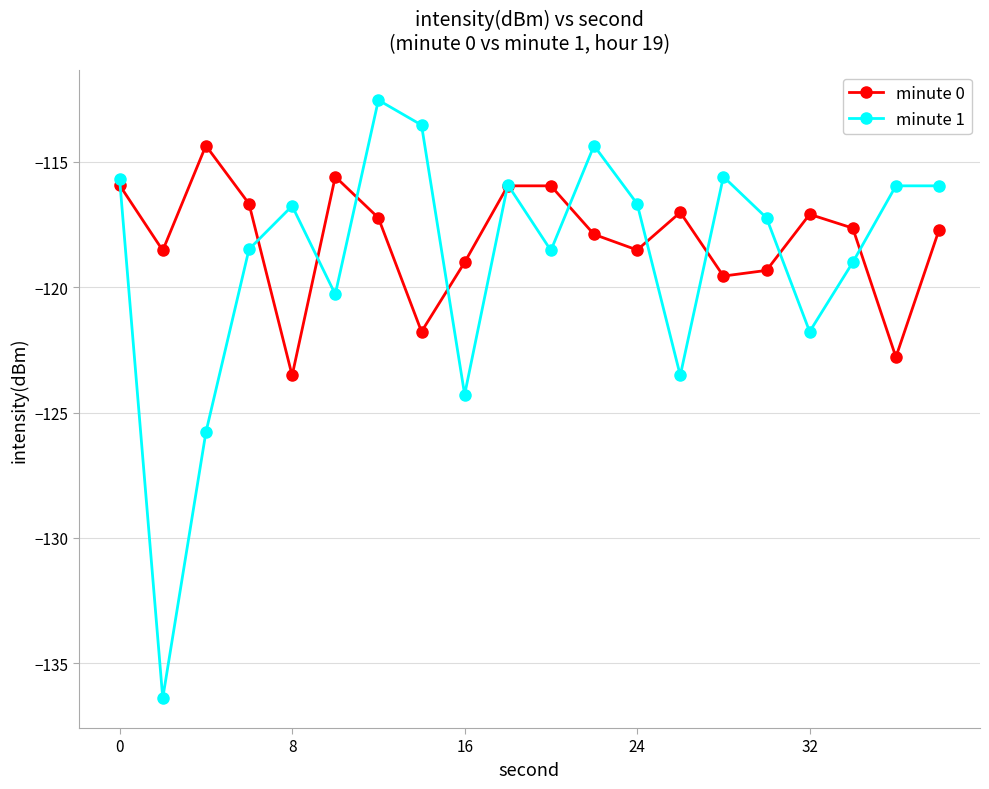

What is the value of the minute 1 point at the 2nd from the left?

-136.4